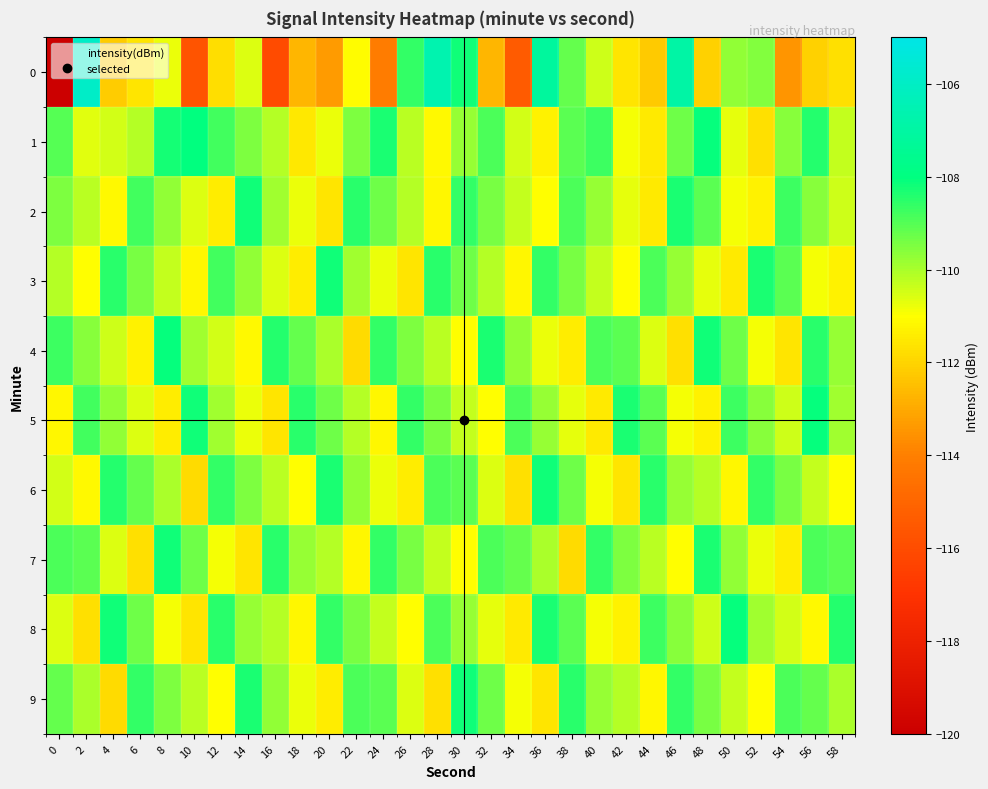

How many data points does each series have?

30